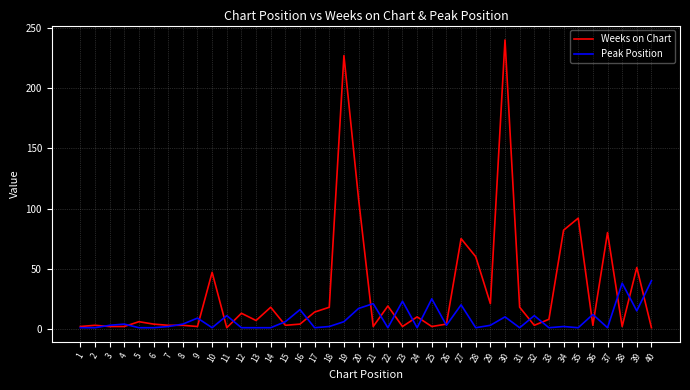

Which category has the highest value across all series?

30